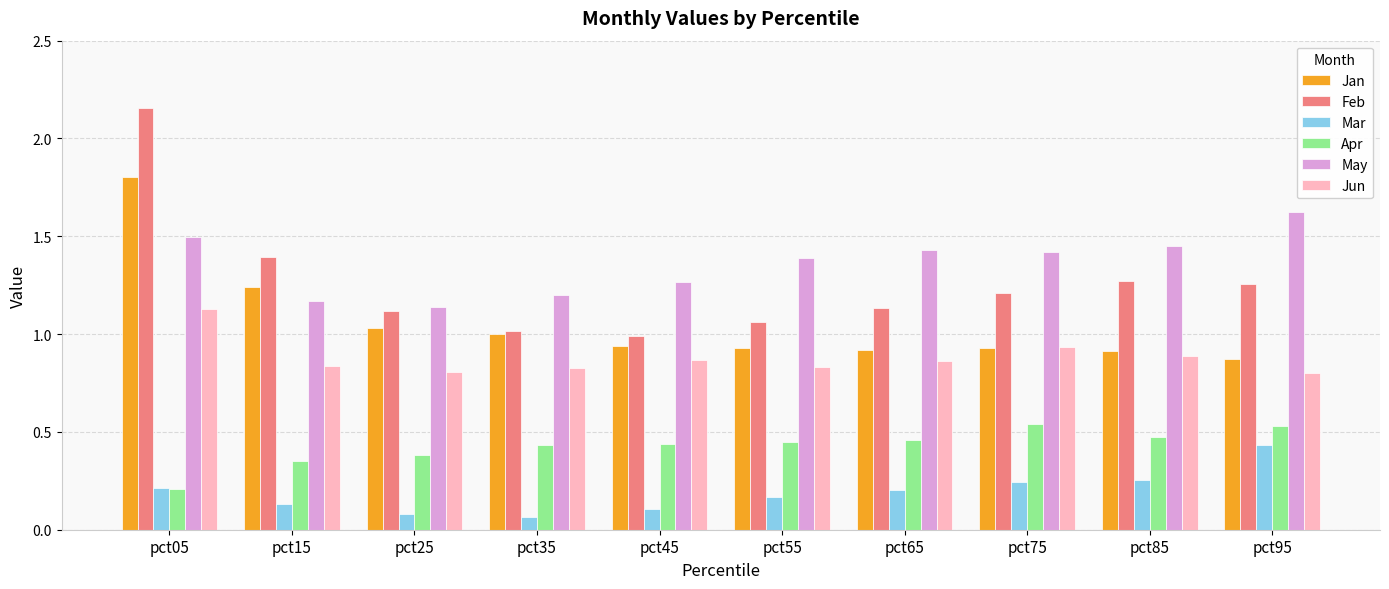

Between pct65 and pct95, which series saw the biggest shift?

Mar